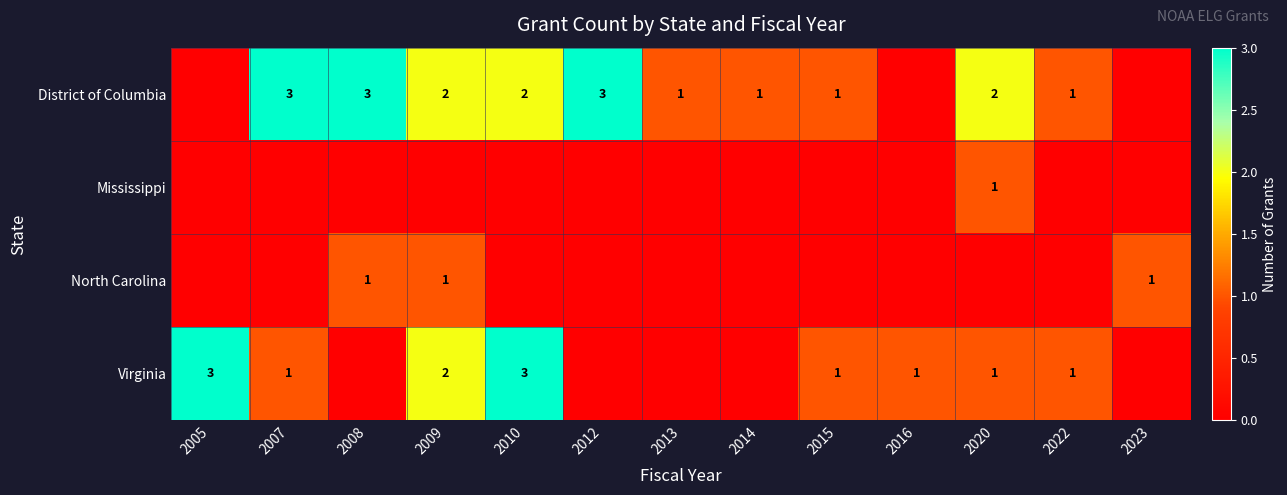

What is the maximum value shown in the chart?

3